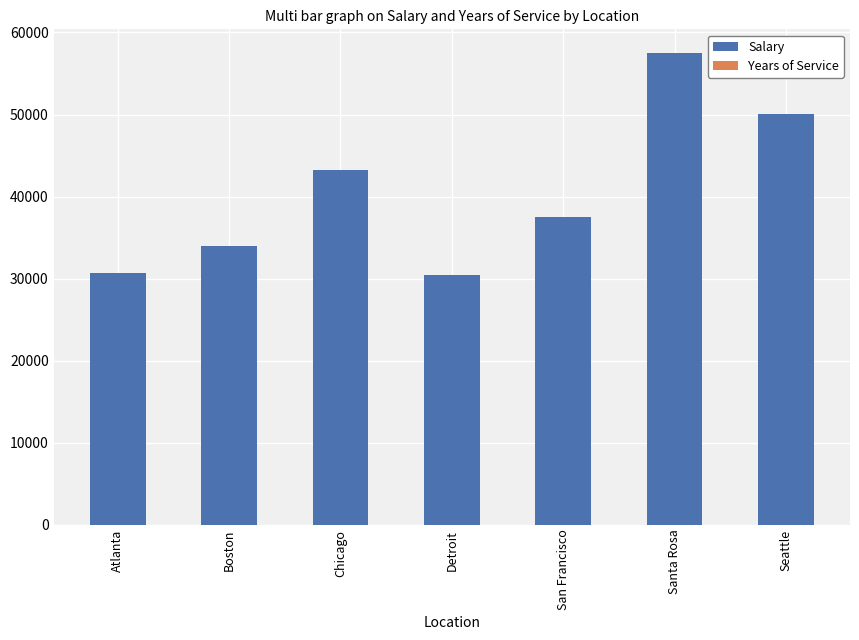

Where is Salary nearest to the value 43975?

Chicago